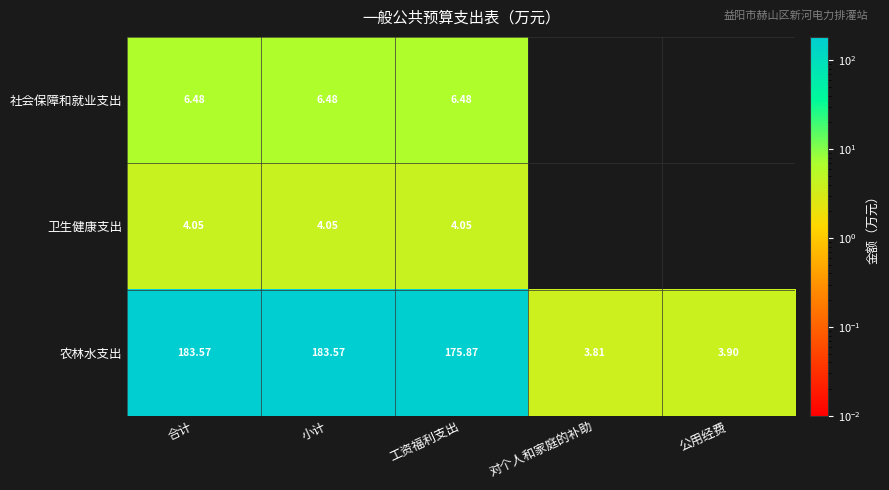

Is it true that 农林水支出 equals 5.9 at 公用经费?

False